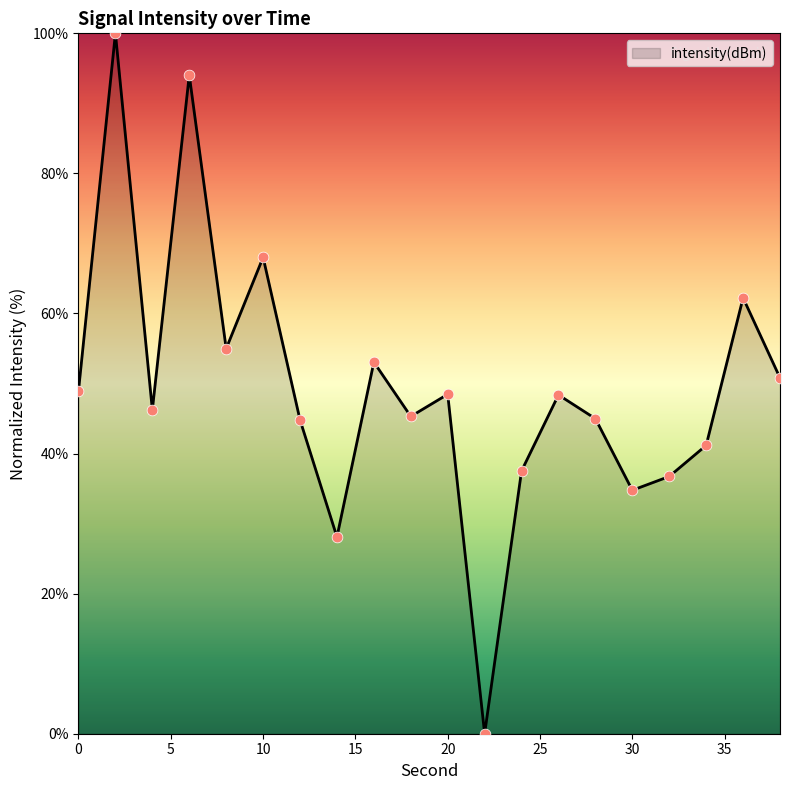

What is the greatest value displayed?

100.0